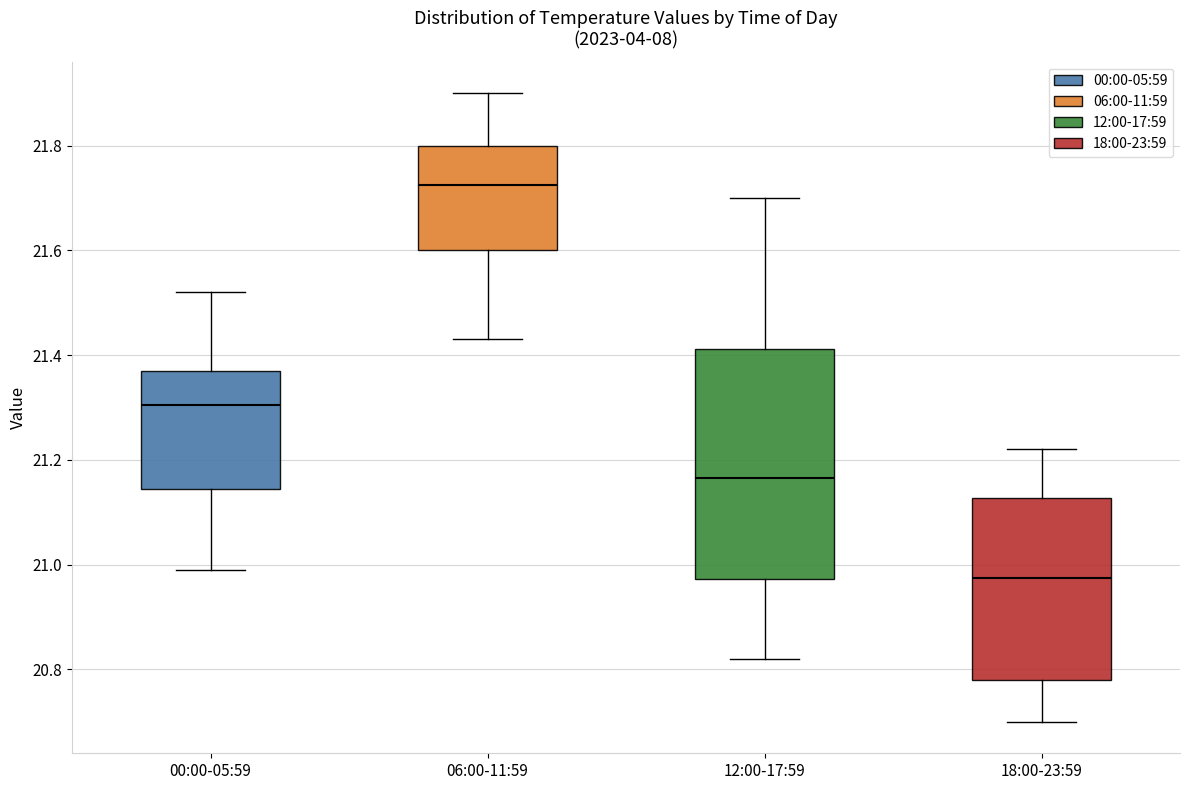

Which box's median line is the lowest?

18:00-23:59